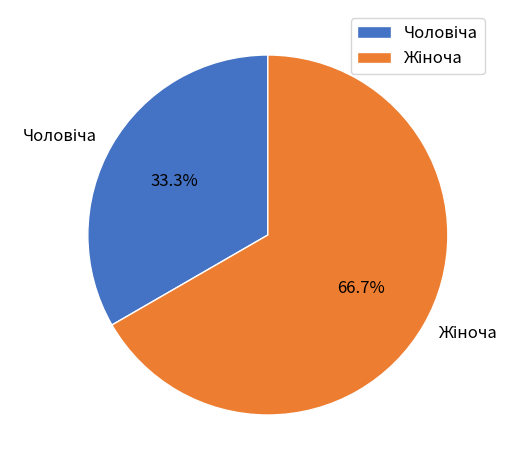

Is there any slice that represents more than half of the pie?

Yes